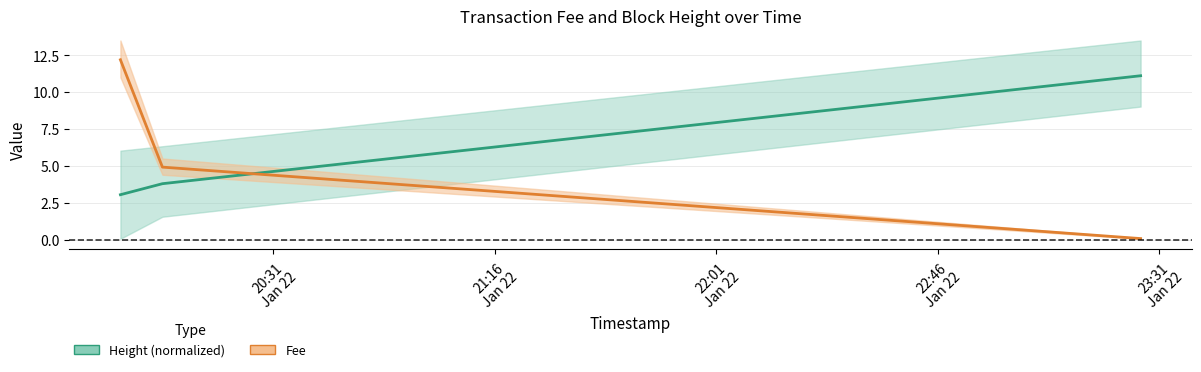

What is the maximum value for Fee?

12.2